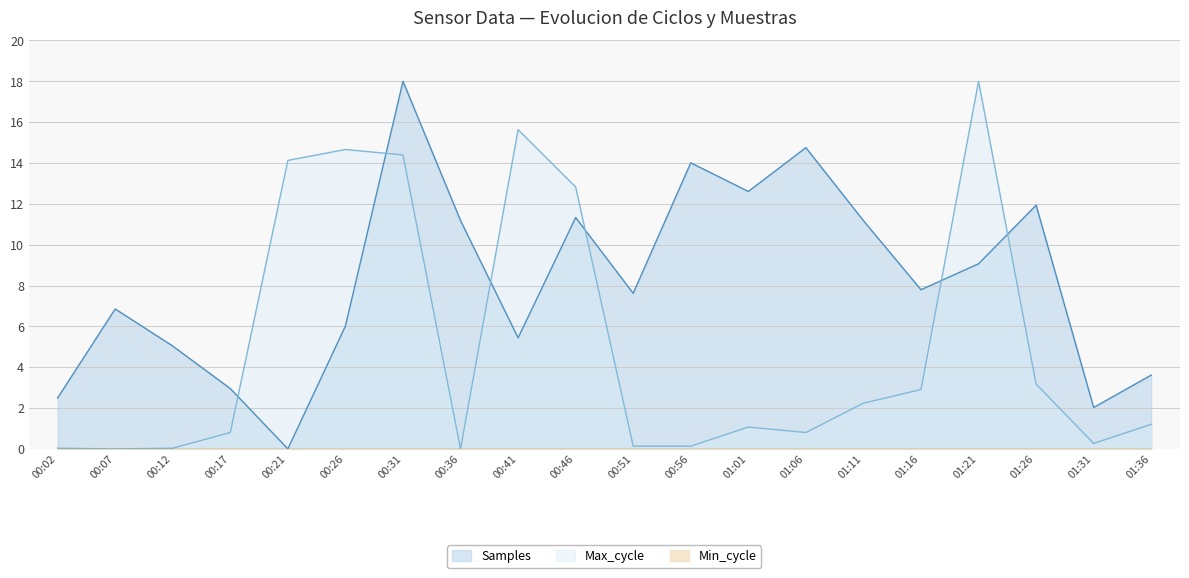

Reading left to right, extract all data points from this chart.

Samples: 2.5	6.9	5.0	3.0	0.0	6.0	18.0	11.2	5.4	11.3	7.6	14.0	12.6	14.8	11.2	7.8	9.1	11.9	2.0	3.6
Max_cycle: 0.0	0.0	0.0	0.8	14.1	14.7	14.4	0.0	15.6	12.8	0.1	0.1	1.1	0.8	2.2	2.9	18.0	3.2	0.3	1.2